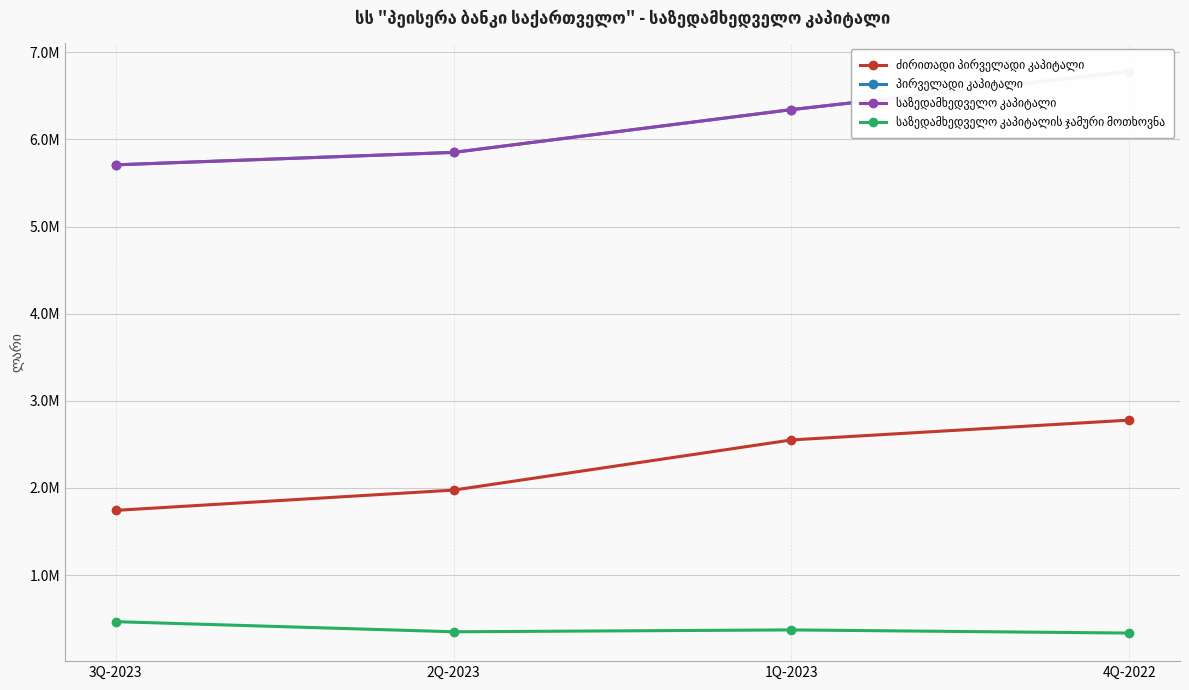

Which category has the lowest value in the საზედამხედველო კაპიტალის ჯამური მოთხოვნა series?

4Q-2022